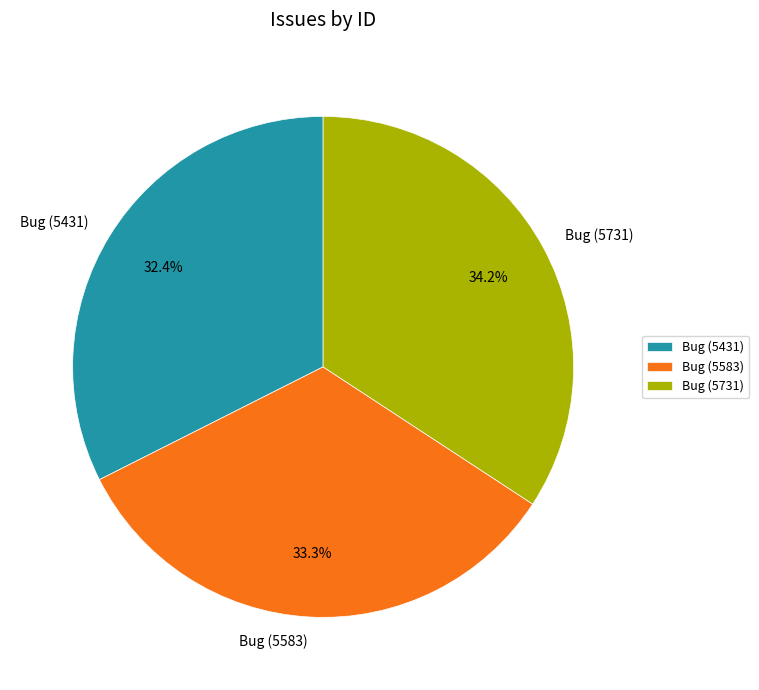

To the nearest percent, what portion does Bug (5583) represent?

33%